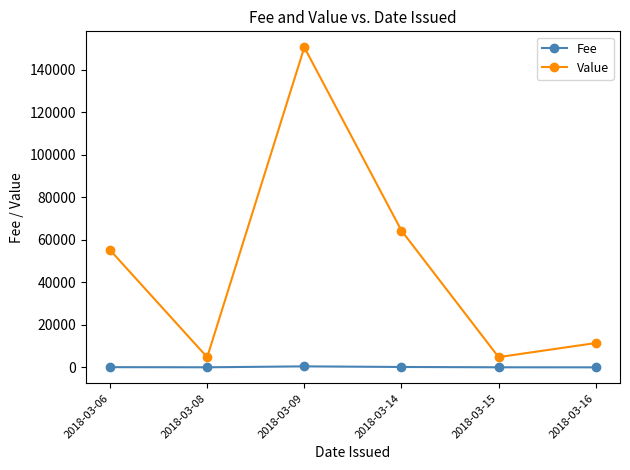

What is the maximum value for Value?

150650.0